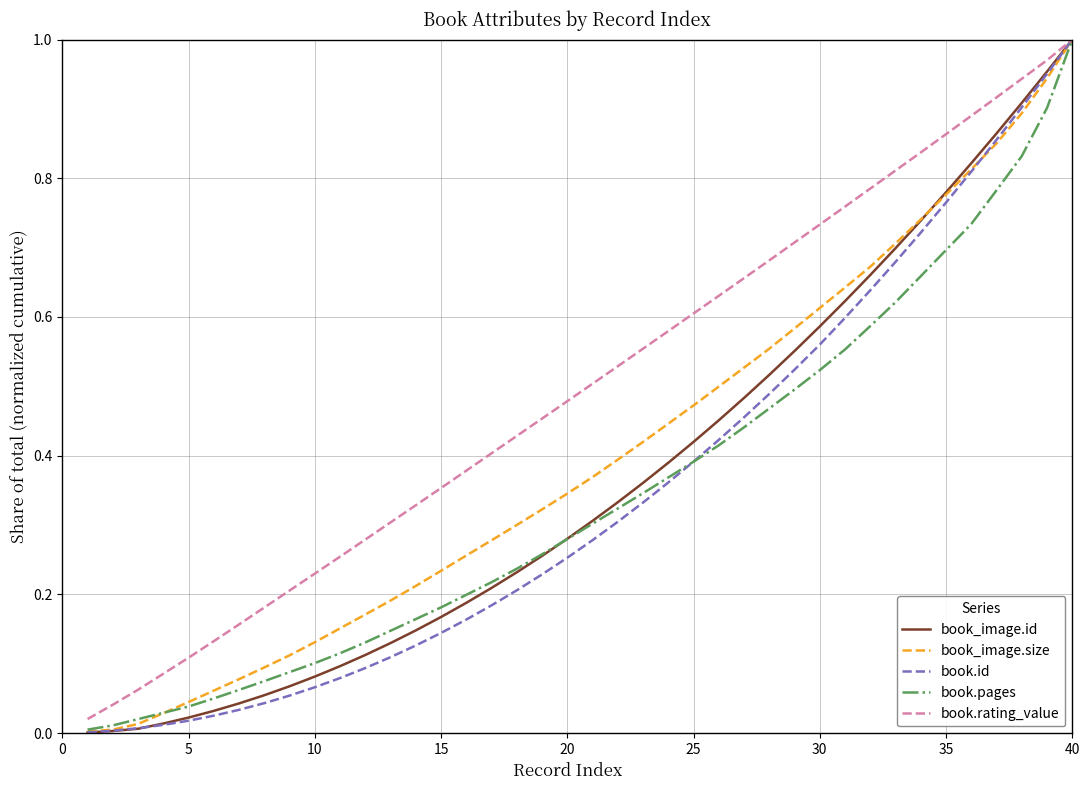

Which series has the largest total across all categories?

book.rating_value